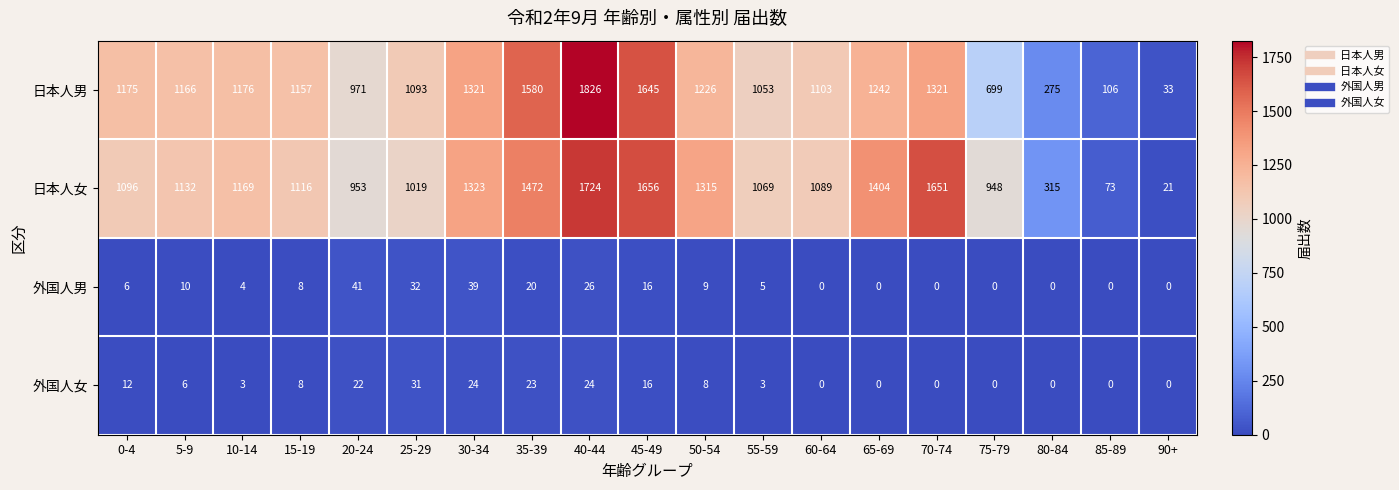

At 5-9, list the series in order from smallest to largest.

外国人女, 外国人男, 日本人女, 日本人男